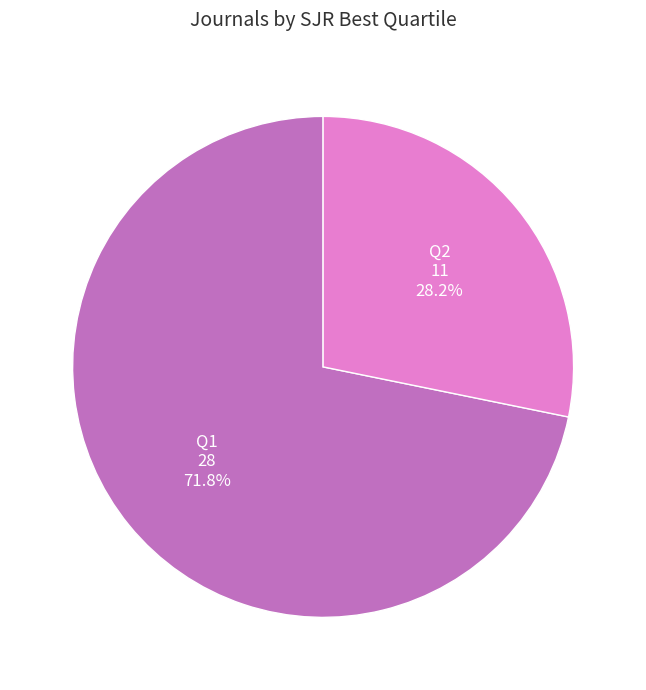

How many segments does this pie chart have?

2